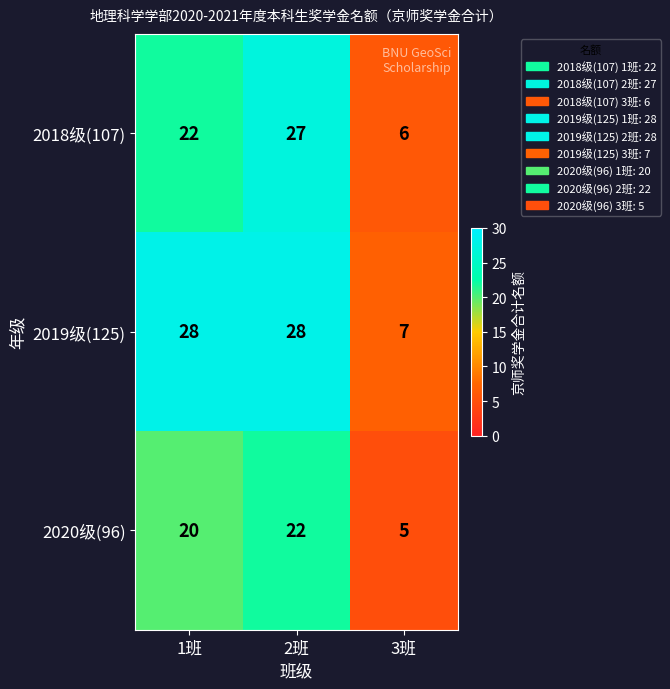

Is it true that 2019级(125) equals 50 at 1班?

False